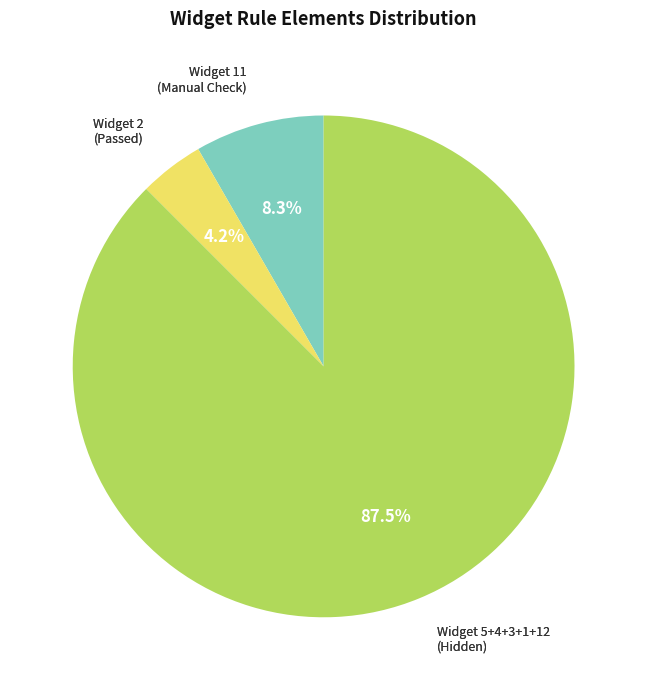

Is there a majority slice in this chart?

Yes